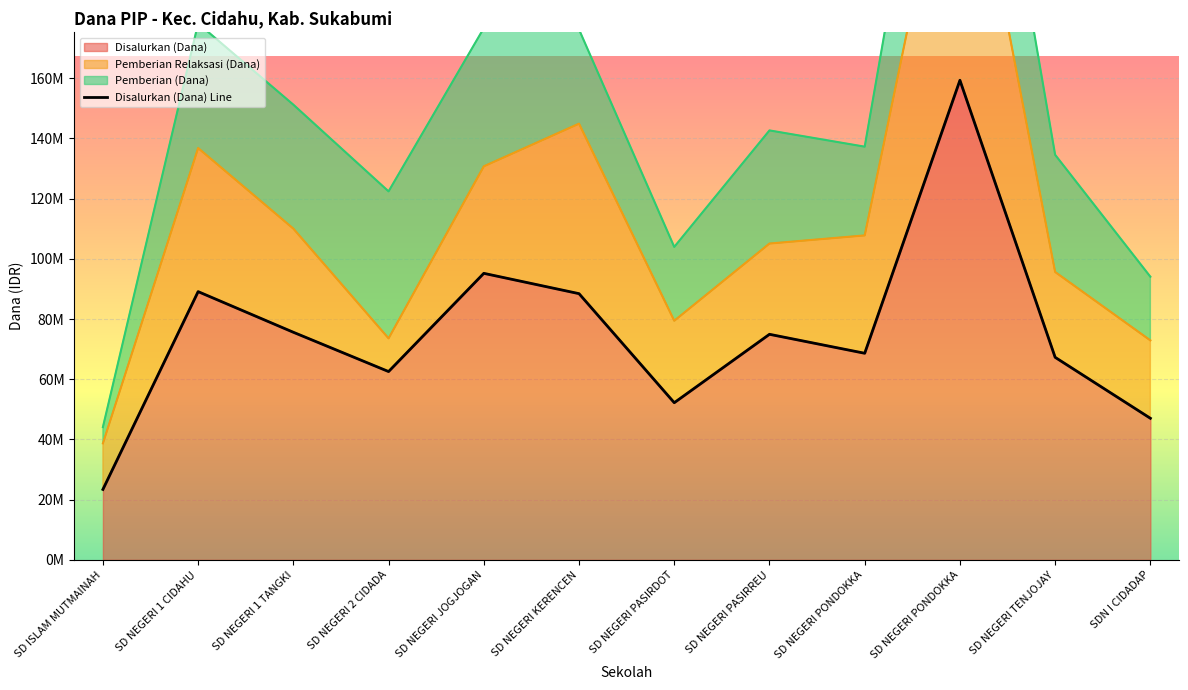

Rank the categories by value from lowest to highest.

SD ISLAM MUTMAINAH, SDN I CIDADAP, SD NEGERI PASIRDOT, SD NEGERI 2 CIDADA, SD NEGERI TENJOJAY, SD NEGERI PONDOKKA, SD NEGERI PASIRREU, SD NEGERI 1 TANGKI, SD NEGERI KERENCEN, SD NEGERI 1 CIDAHU, SD NEGERI JOGJOGAN, SD NEGERI PONDOKKA